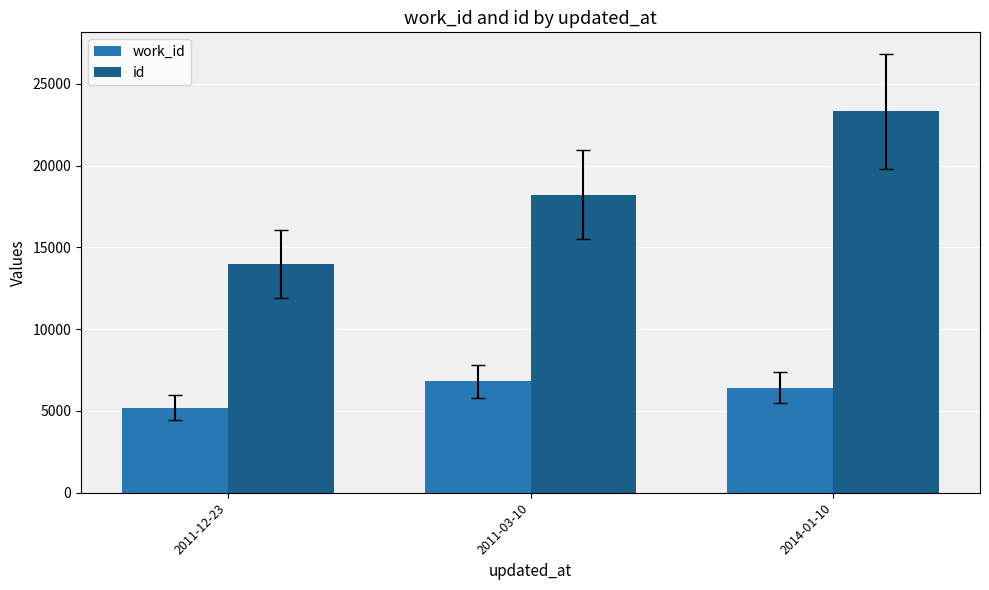

What value does the work_id series have at 2011-03-10?

6807